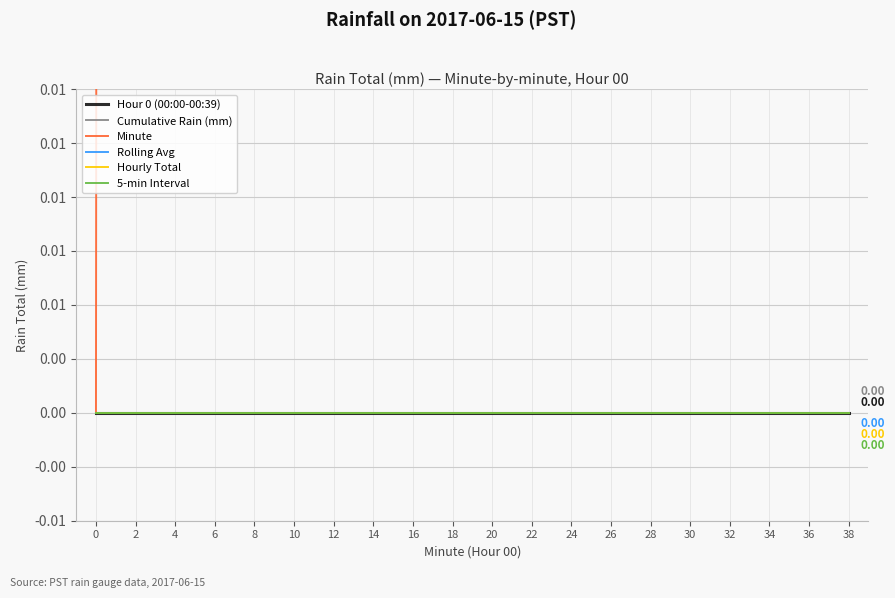

Between 36 and 18, which is larger?

36